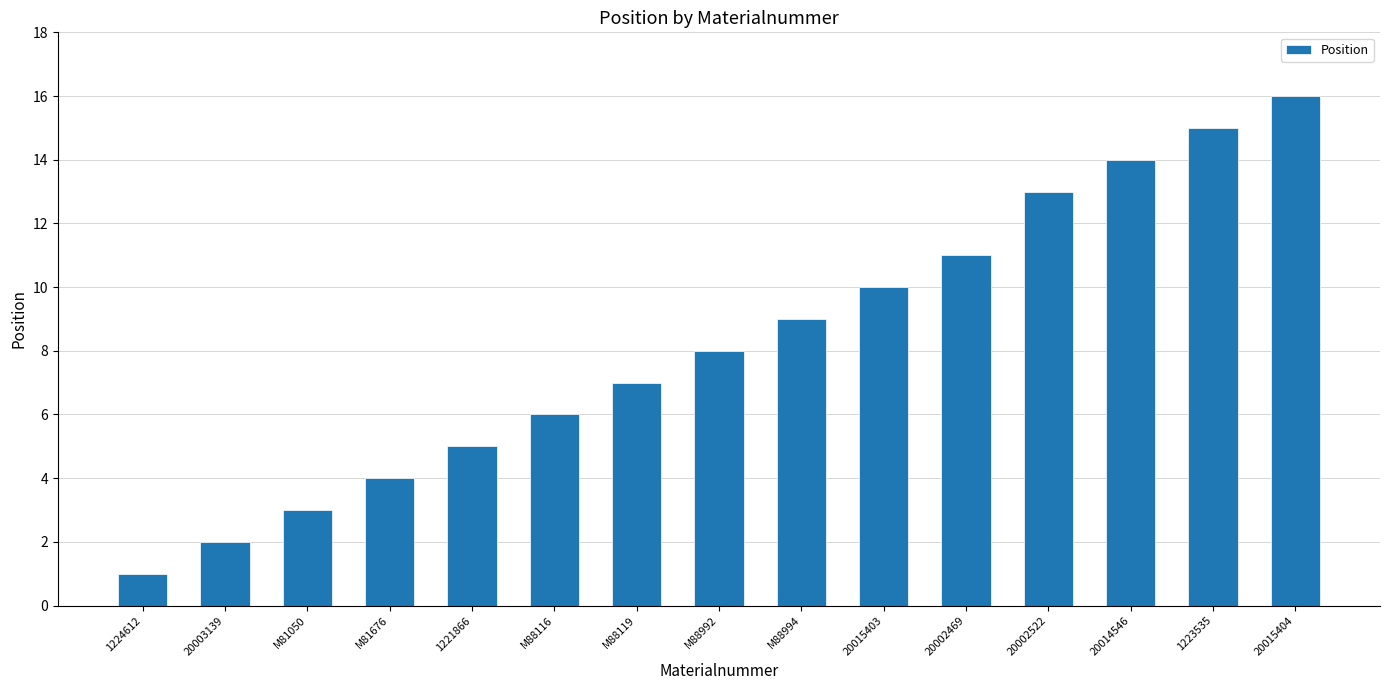

Where is the data nearest to the value 8?

M88992